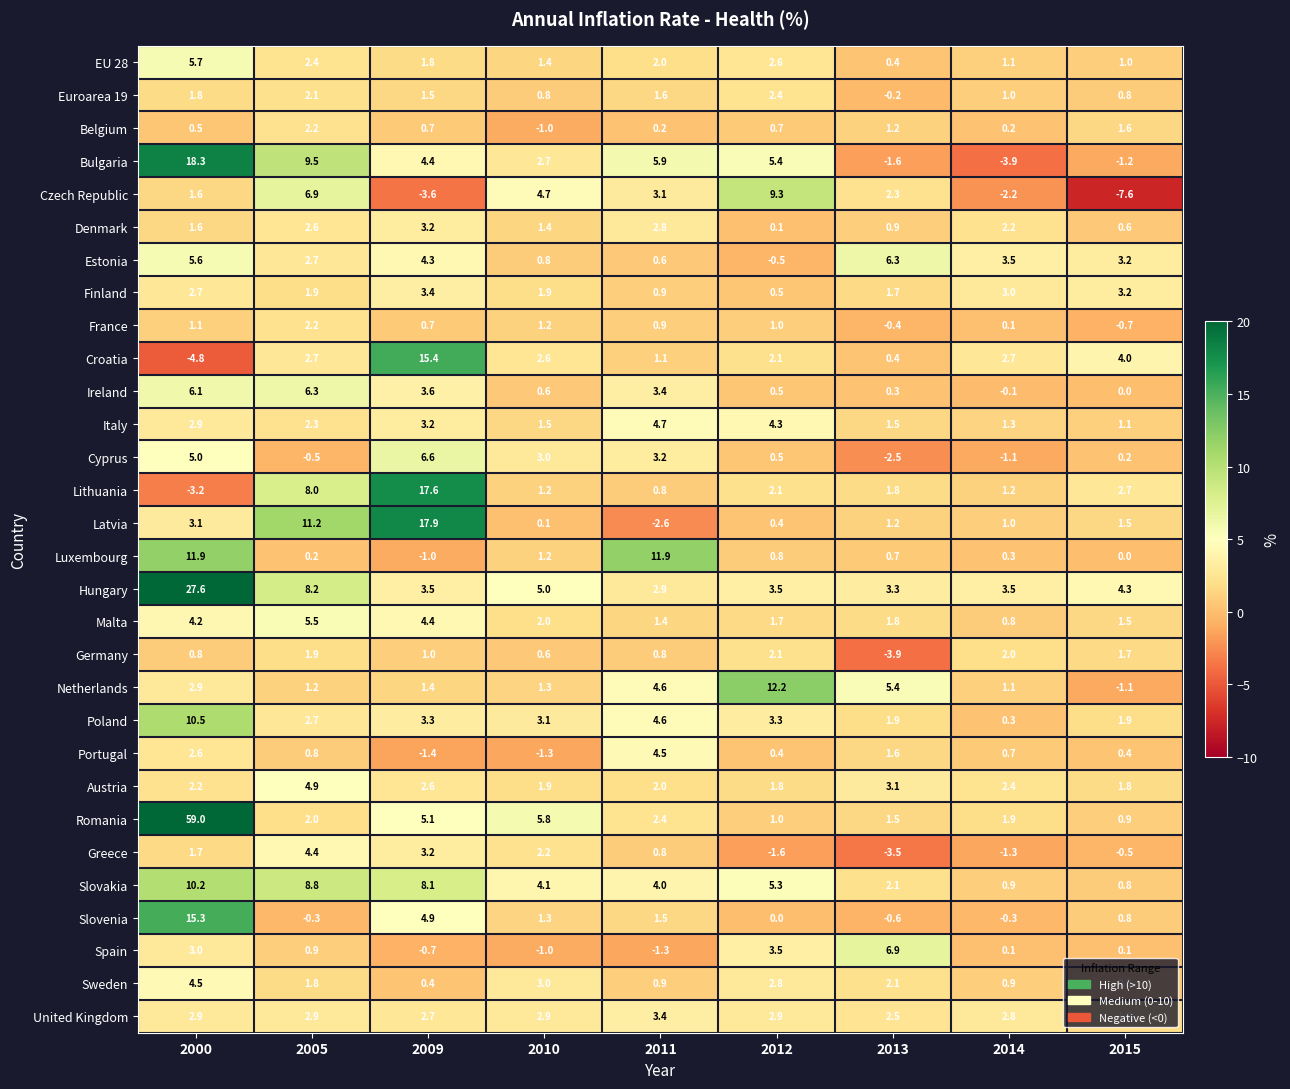

What is the difference between the maximum and minimum values in the Belgium series?

3.2